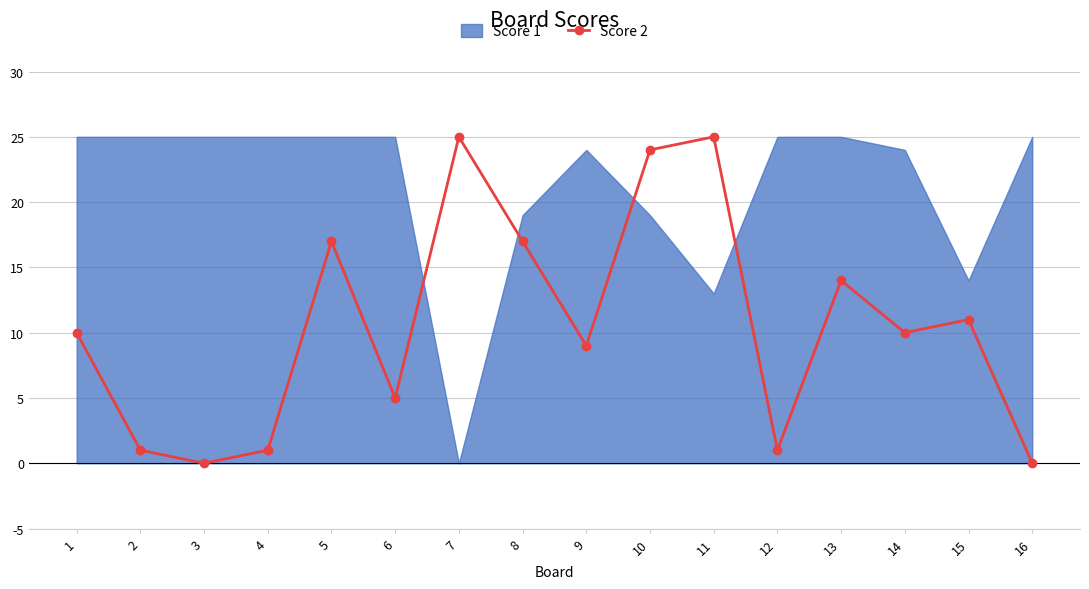

Count the number of categories in the chart.

16